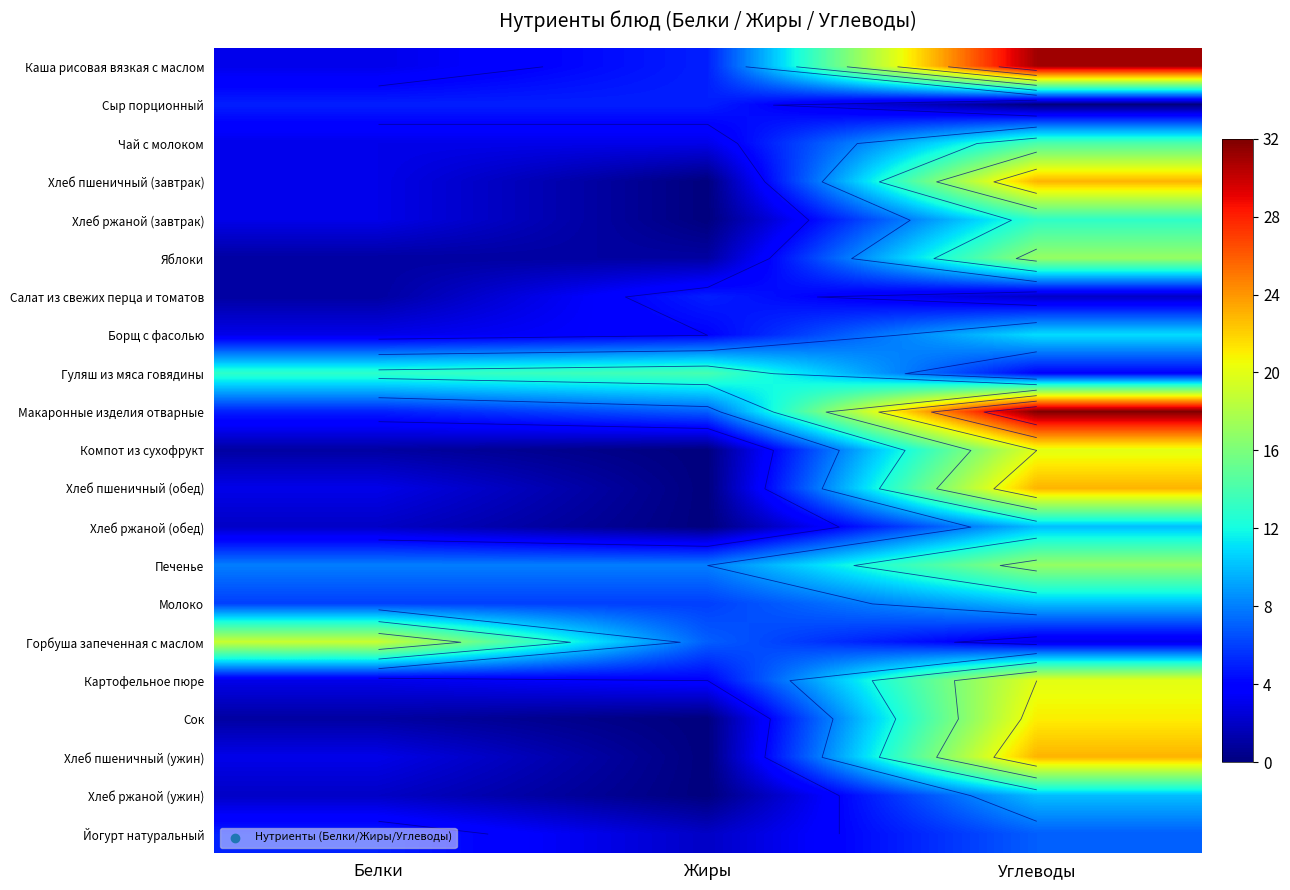

What is the sum of all Борщ с фасолью values?

18